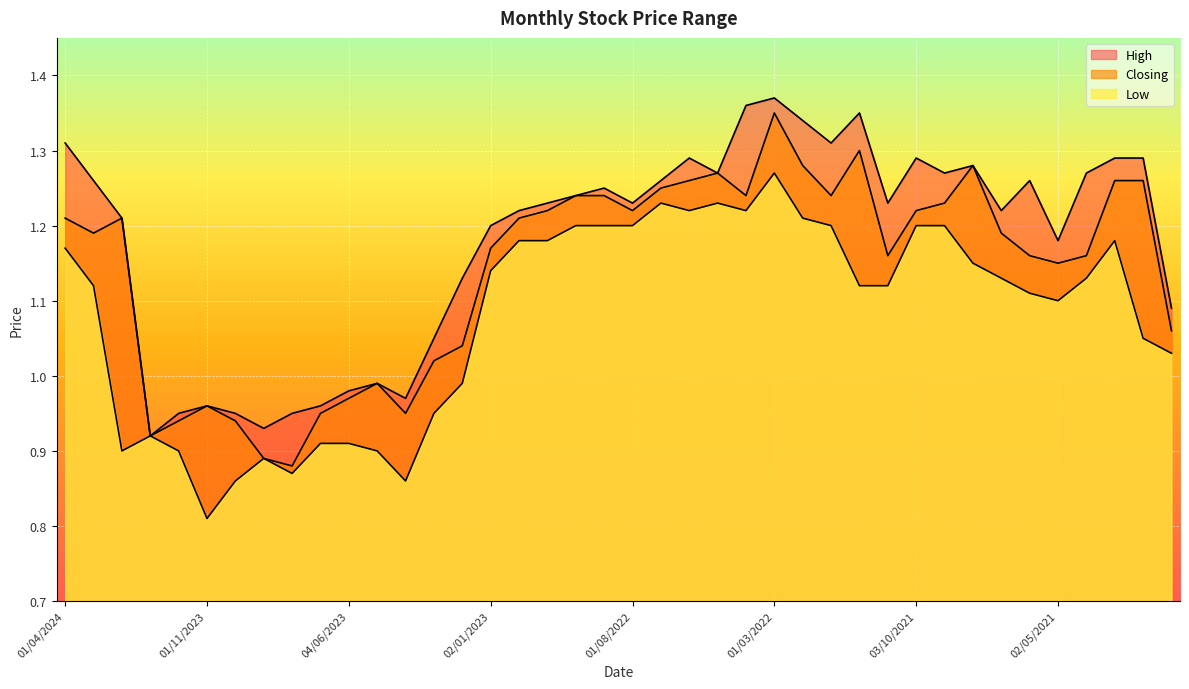

True or false: Low and Closing cross at least once.

False